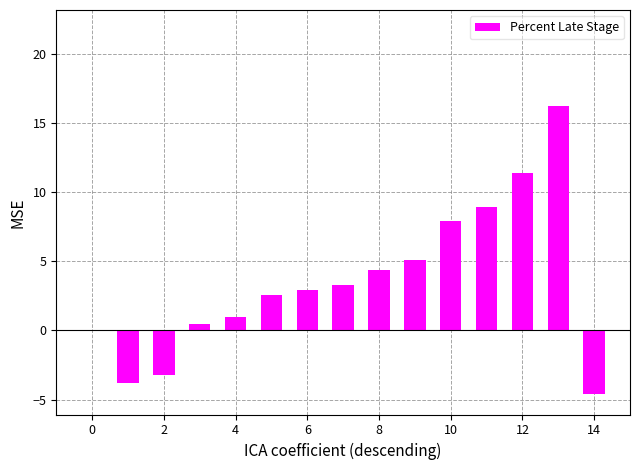

Reading left to right, transcribe all the data shown in this chart.

0.0	-3.8	-3.2	0.5	1.0	2.6	2.9	3.3	4.4	5.1	7.9	8.9	11.4	16.2	-4.6